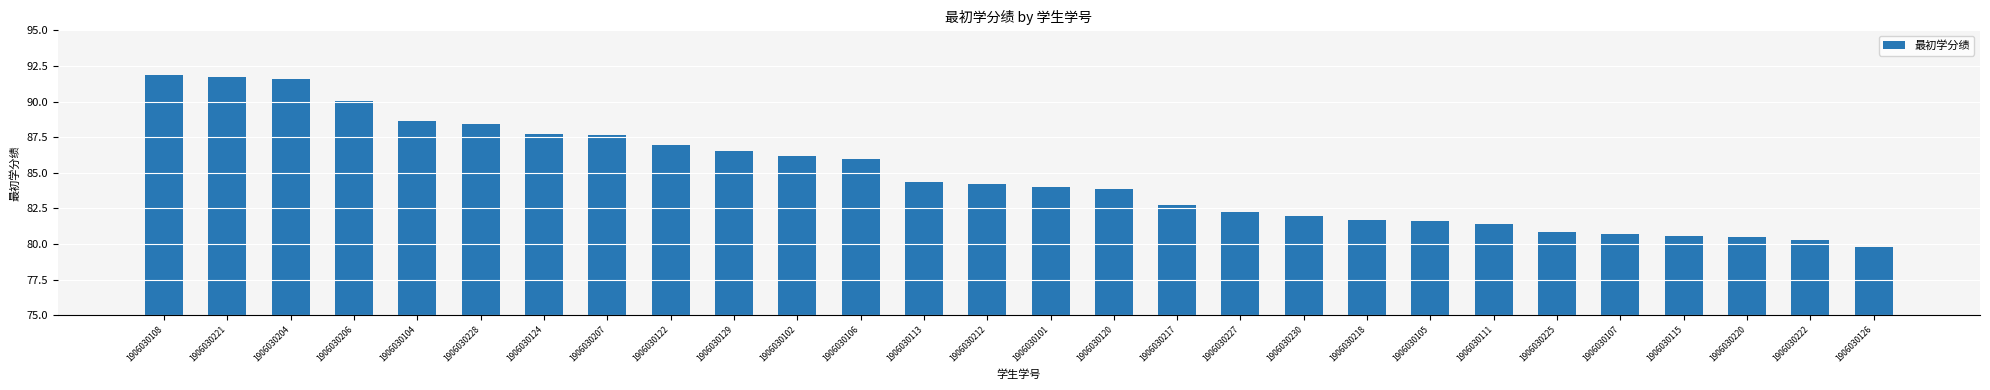

What value does the data have at 1906030107?

80.7